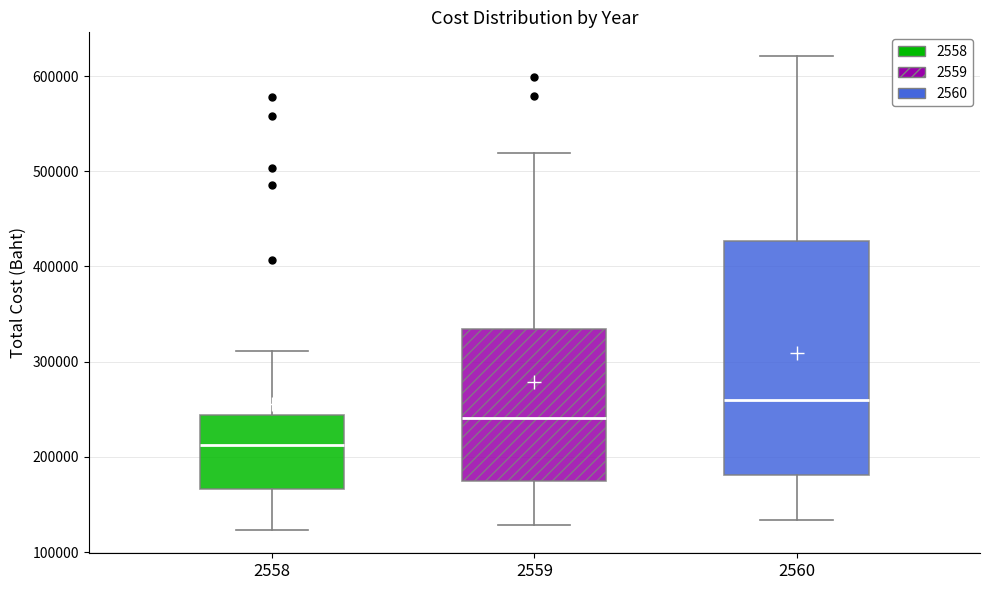

Reading left to right, read every box against the y-axis: the position of its median line, the range the box covers, and the ends of its whiskers. The values are not printed on the chart, so give them approximately, as read against the axis.

2558: median 210000, box 170000 to 240000, whiskers 120000 to 310000
2559: median 240000, box 180000 to 330000, whiskers 130000 to 520000
2560: median 260000, box 180000 to 430000, whiskers 130000 to 620000